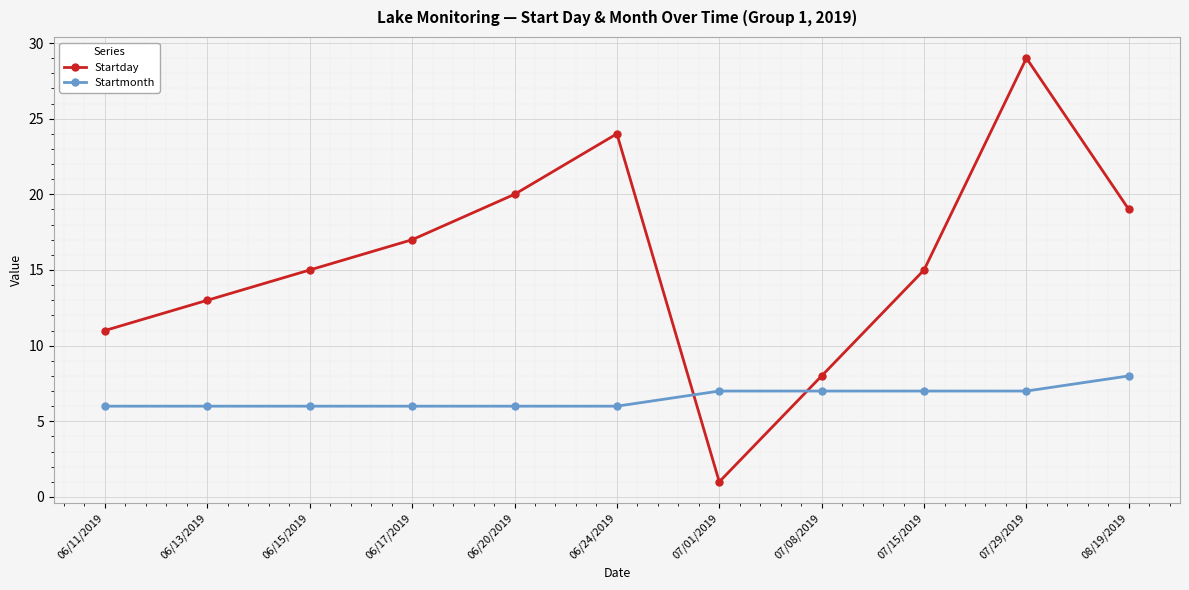

What is the difference between the Startday values at 06/15/2019 and 06/20/2019?

5